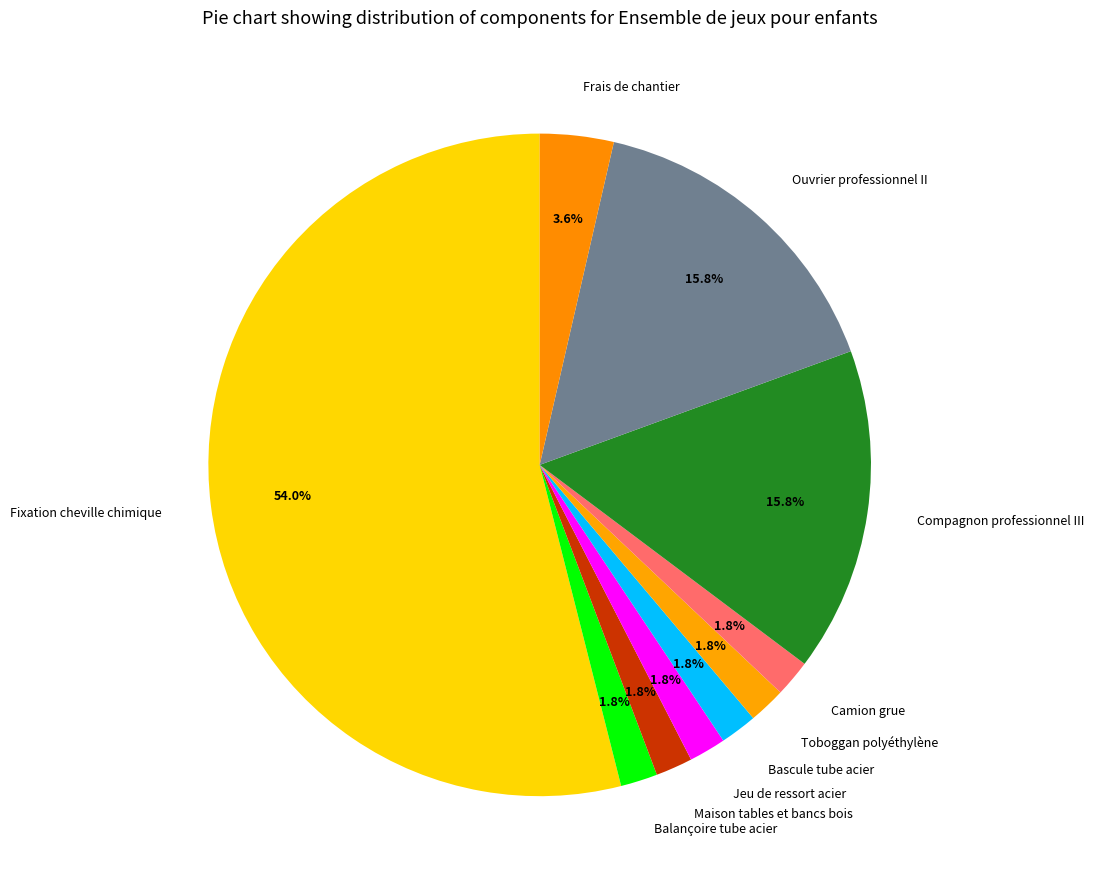

Between Balançoire tube acier and Frais de chantier, which is larger?

Frais de chantier